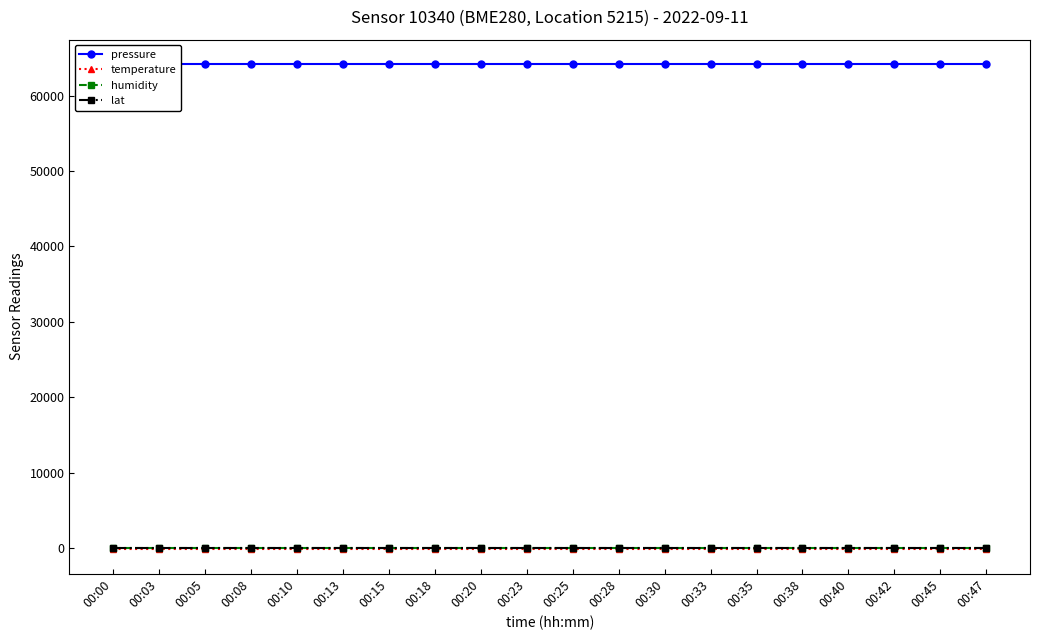

At which category does the chart reach its minimum across all series?

00:00